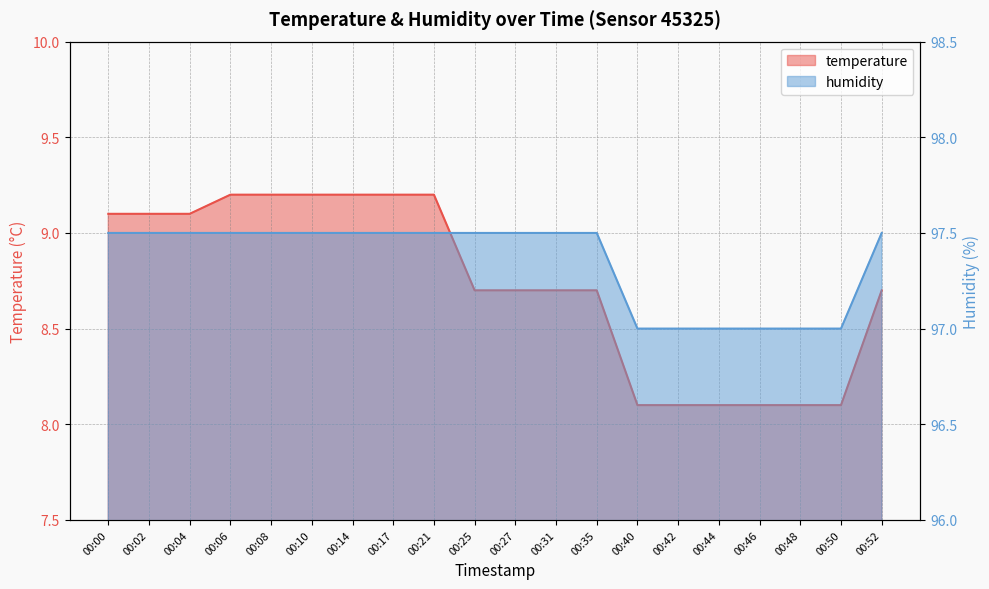

True or false: temperature and humidity cross at least once.

False